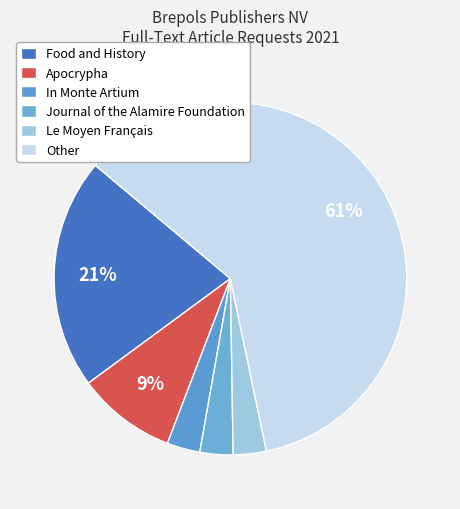

How many segments does this pie chart have?

6